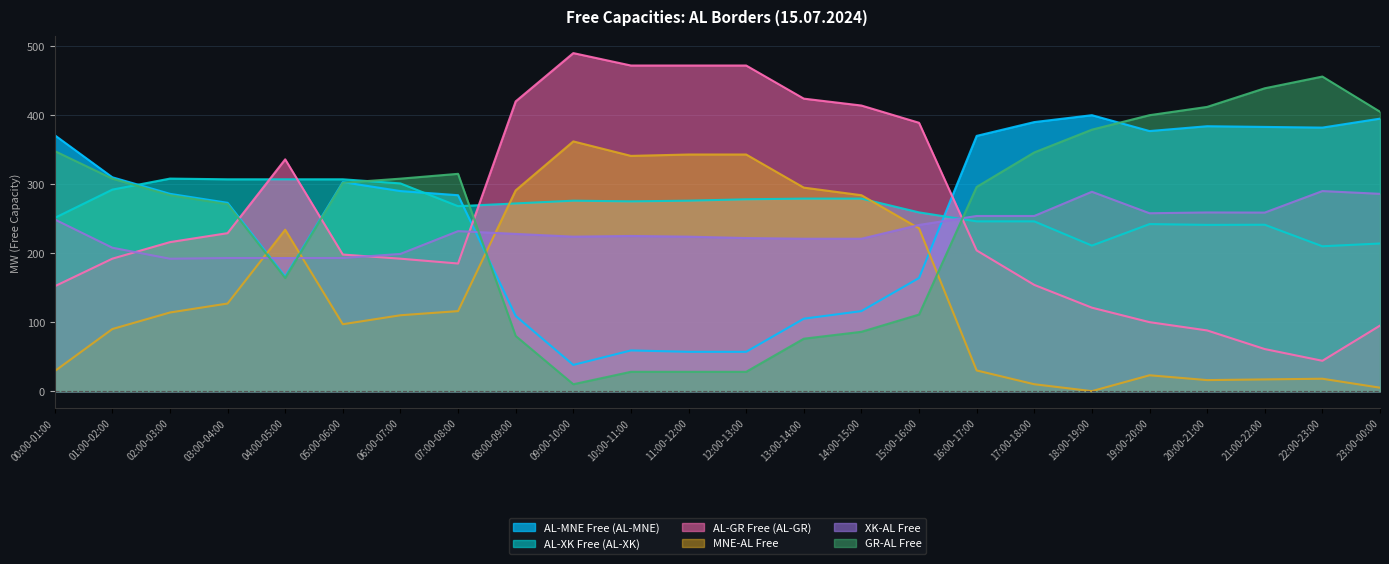

The AL-GR Free (AL-GR) series shows 414.0 at 14:00-15:00. True or false?

True